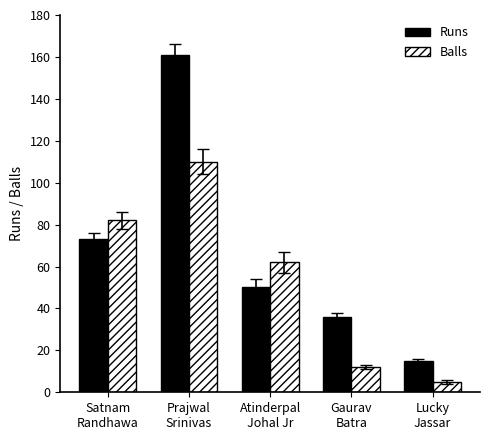

True or false: Runs has a value of 15 at Lucky
Jassar.

True